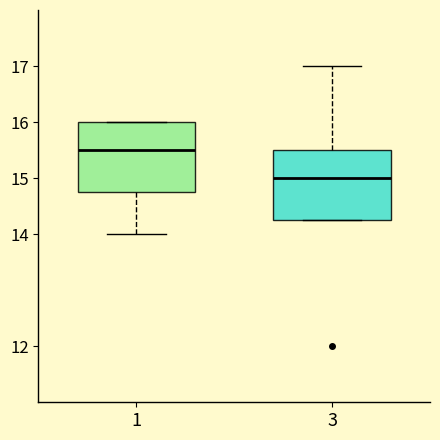

Where is the lower edge of the box at x = 1 on the y-axis? The values are not printed on the chart, so give them approximately, as read against the axis.

14.8